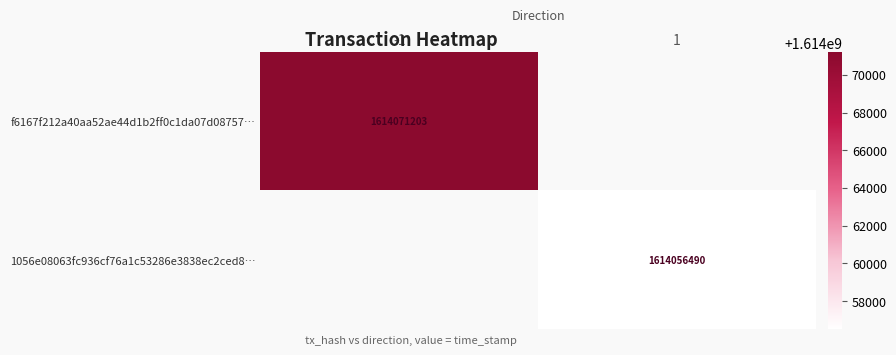

True or false: f6167f212a40aa52ae44d1b2ff0c1da07d08757… has a value of 2320113177 at -1.

False